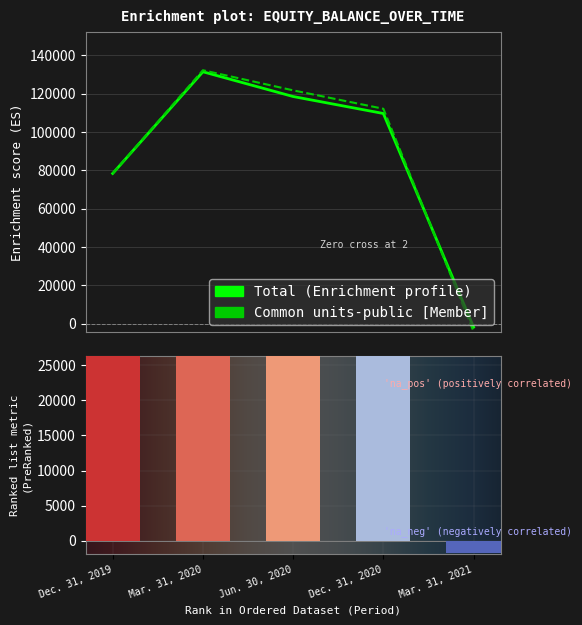

Rank the series at Dec. 31, 2019 from lowest to highest value.

Total, Common units-public [Member]